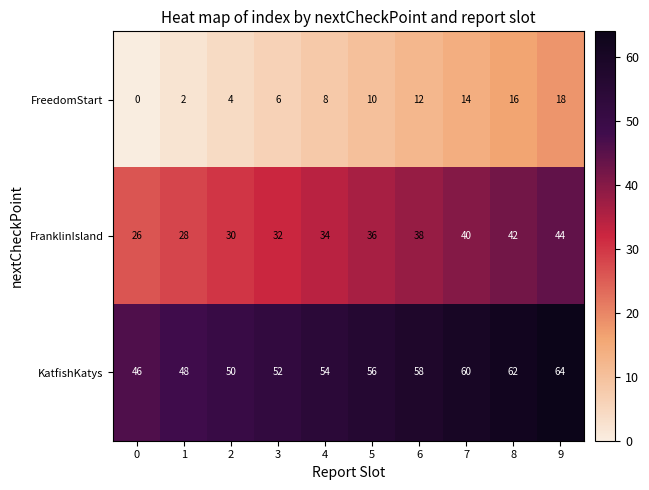

What is the average value of the KatfishKatys series?

55